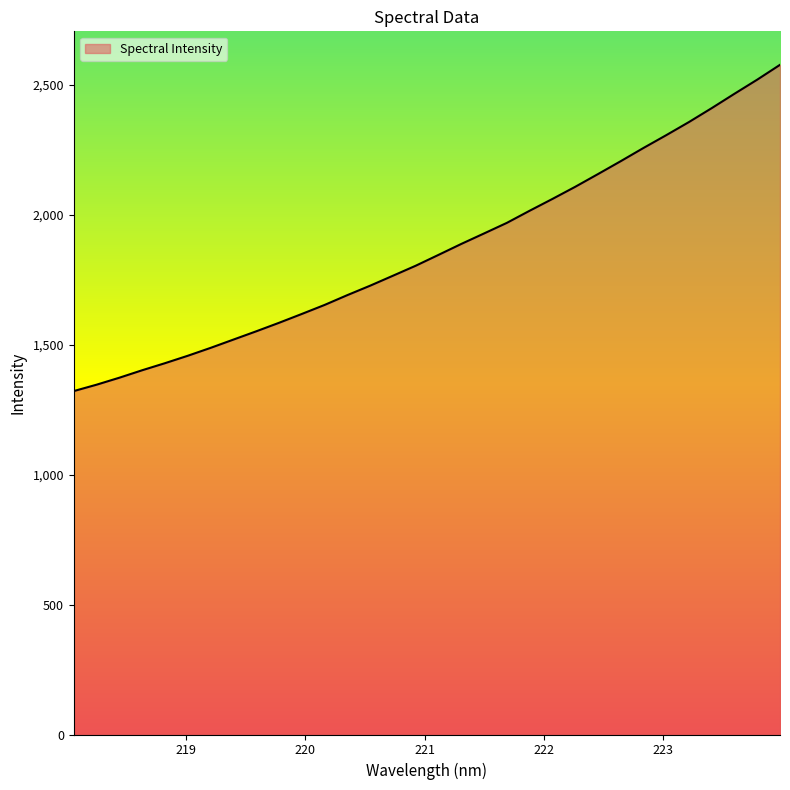

How many values are below 1845?

16